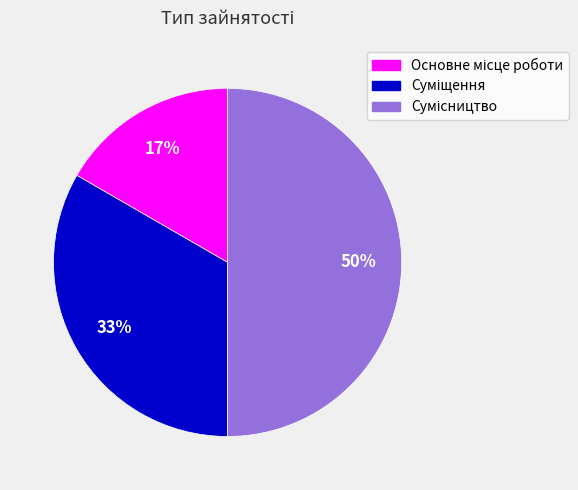

To the nearest percent, what is the average slice percentage?

33%